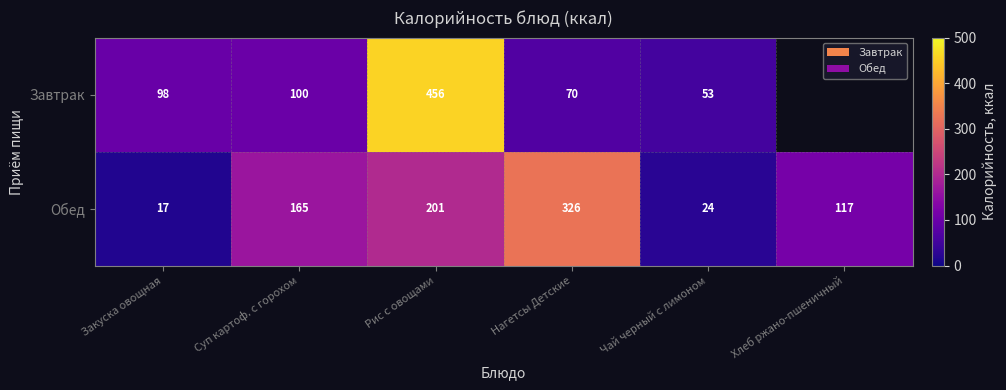

What is the spread (max minus min) of values at Рис с овощами?

255